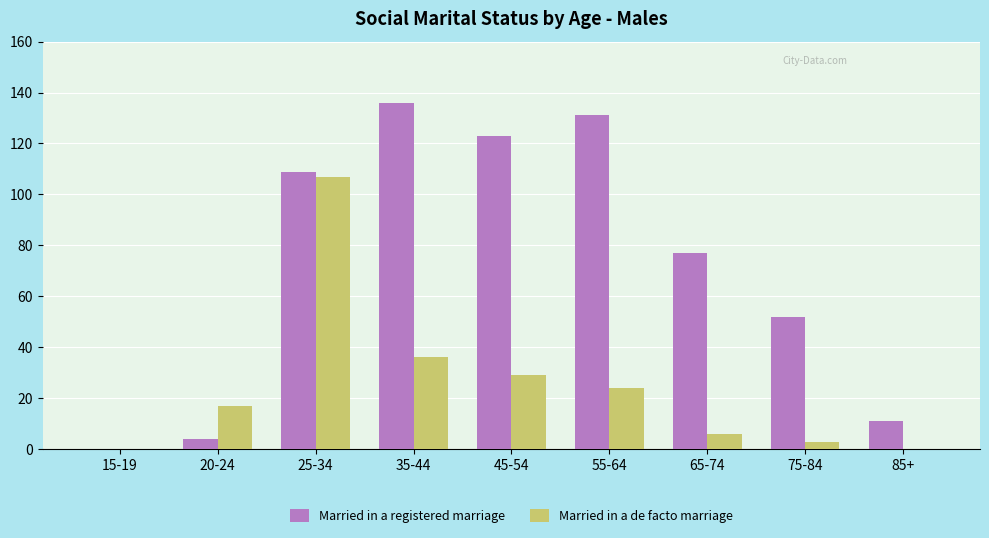

Reading left to right, what are all the values shown in this chart?

Married in a registered marriage: 15-19=0	20-24=4	25-34=109	35-44=136	45-54=123	55-64=131	65-74=77	75-84=52	85+=11
Married in a de facto marriage: 15-19=0	20-24=17	25-34=107	35-44=36	45-54=29	55-64=24	65-74=6	75-84=3	85+=0